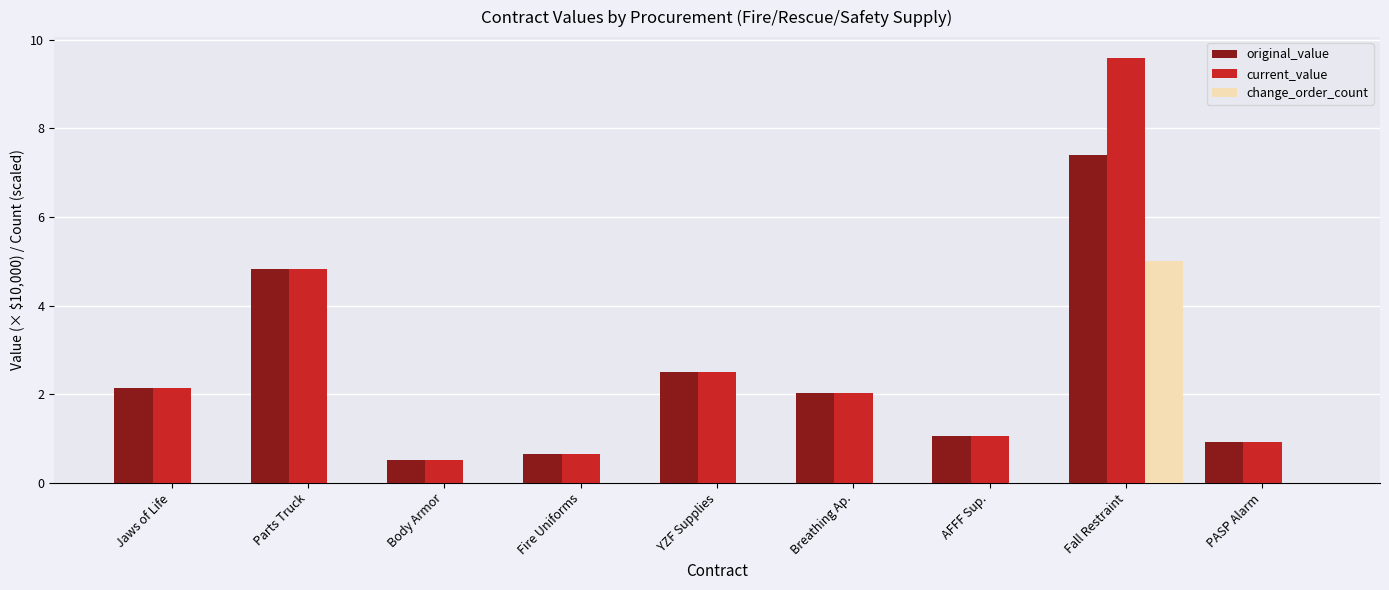

What is the sum of the change_order_count values at Breathing Ap. and Fall Restraint?

5.0